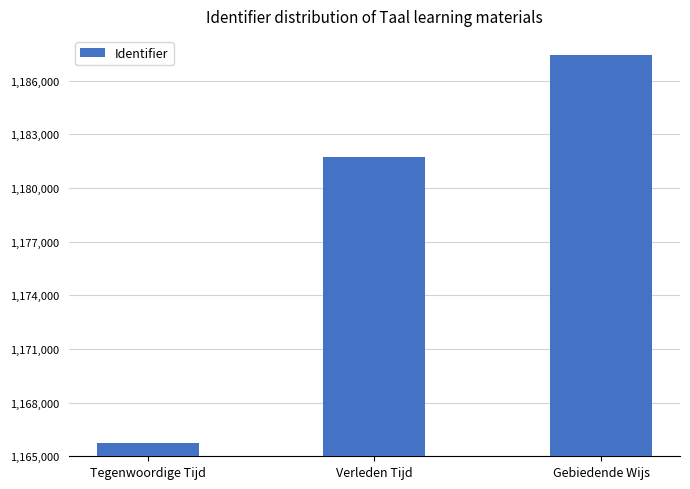

Are the bars horizontal?

No